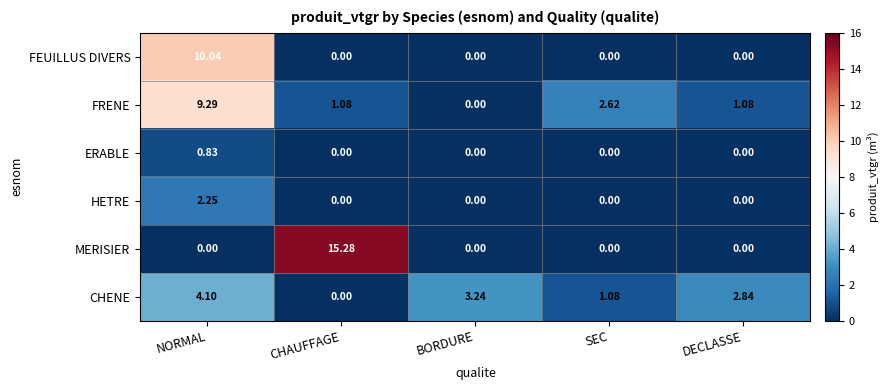

Rank the series by their maximum value, from highest to lowest.

MERISIER, FEUILLUS DIVERS, FRENE, CHENE, HETRE, ERABLE